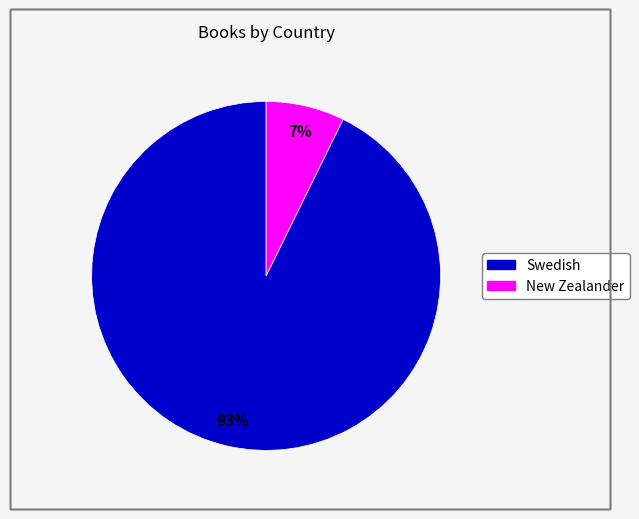

Which slice is the smallest?

New Zealander